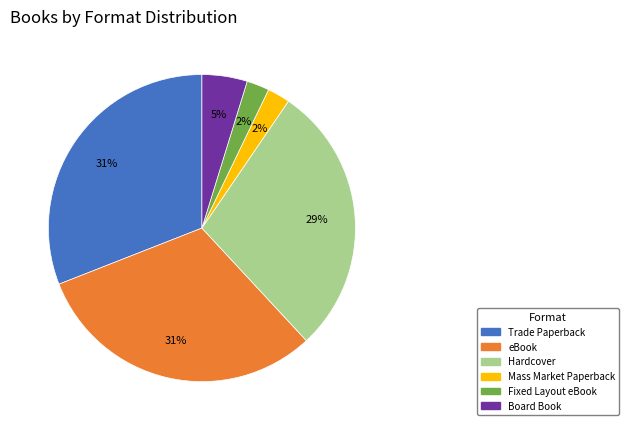

Count the number of slices in the pie.

6